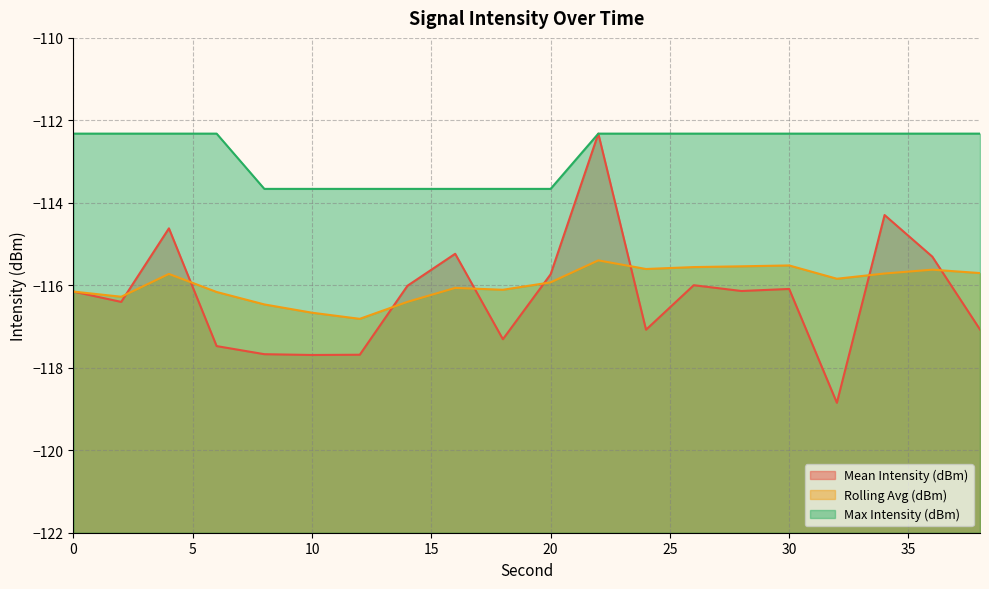

What are all the series names shown in the legend?

Mean Intensity (dBm), Rolling Avg (dBm), Max Intensity (dBm)